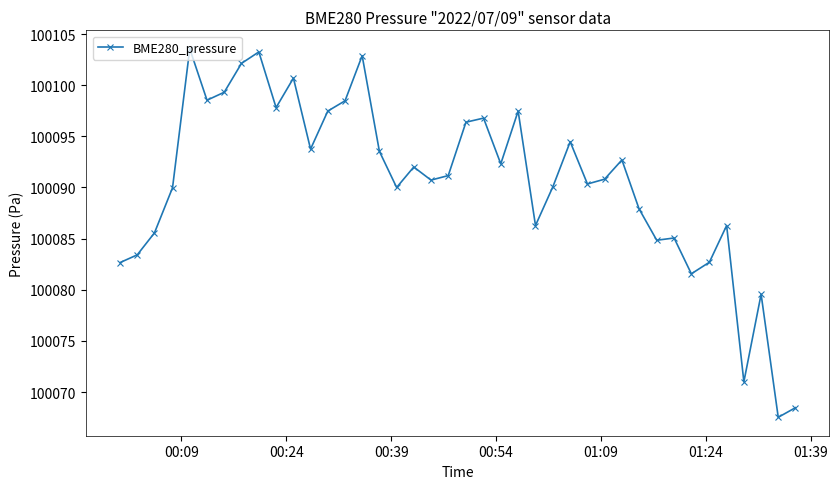

True or false: there are more than 1 points higher than both neighbors.

True